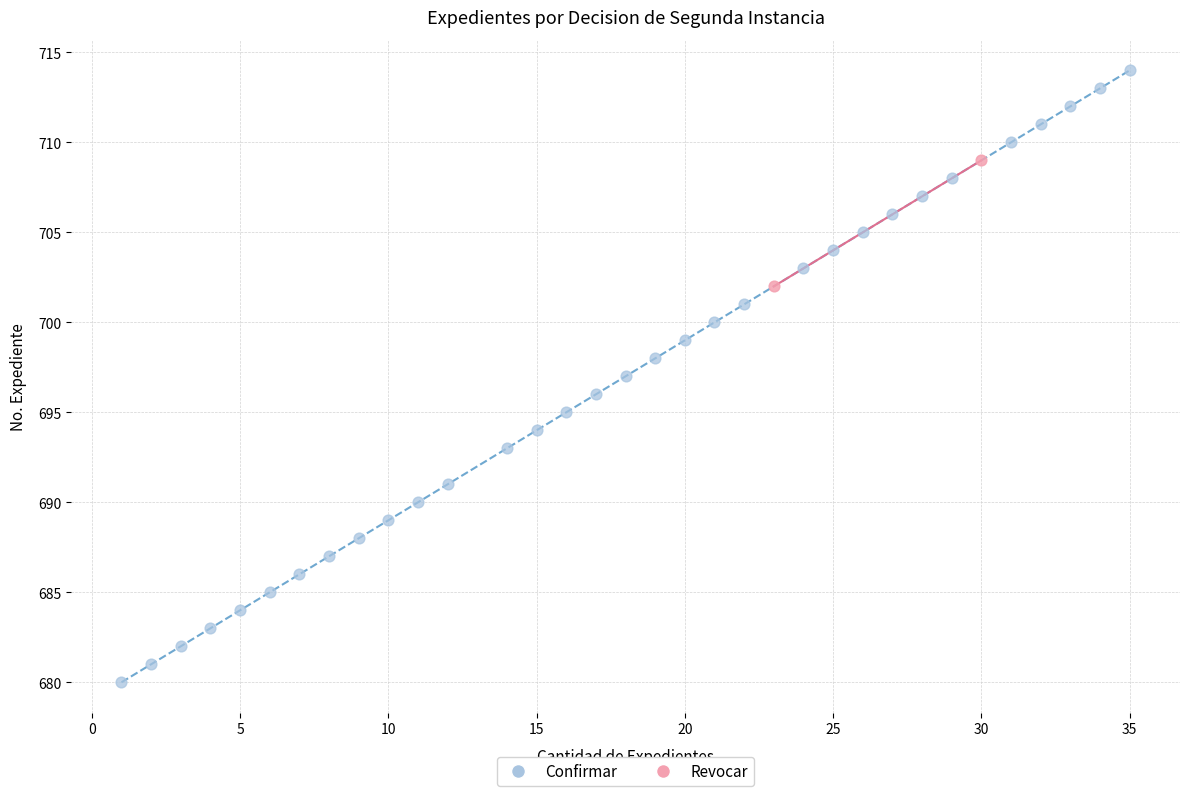

What are all the series names shown in the legend?

Confirmar, Revocar